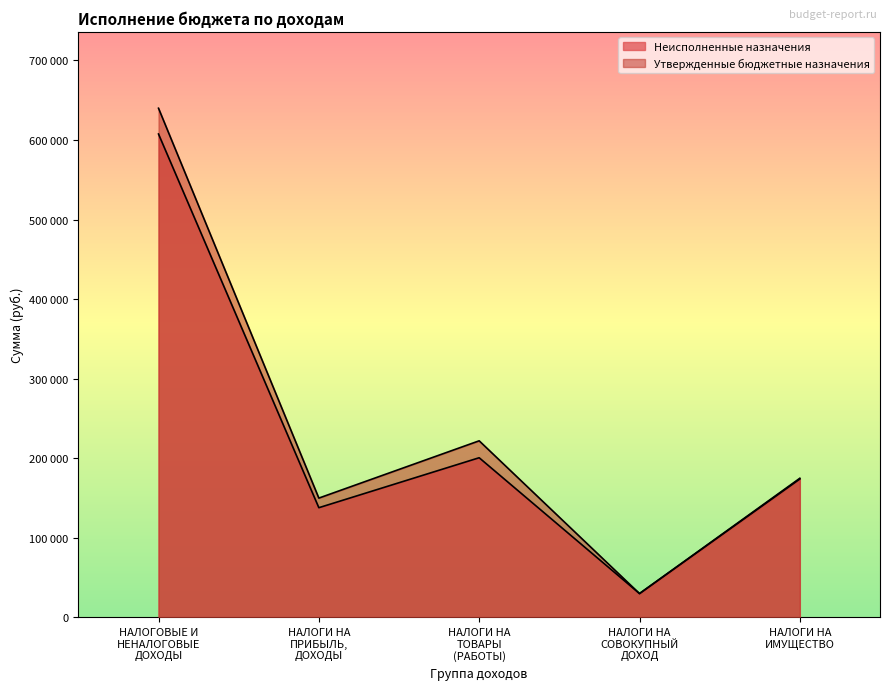

Read the Утвержденные бюджетные назначения value at НАЛОГИ НА ТОВАРЫ (РАБОТЫ).

222000.0